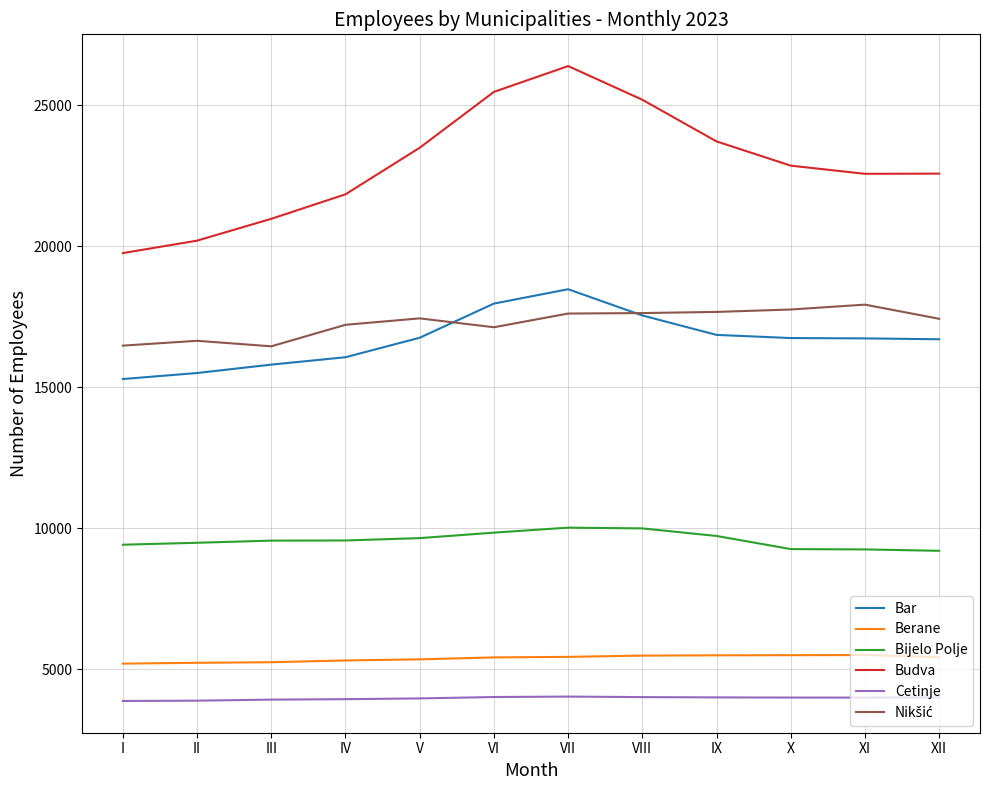

What is the highest value of the Bar series?

18473